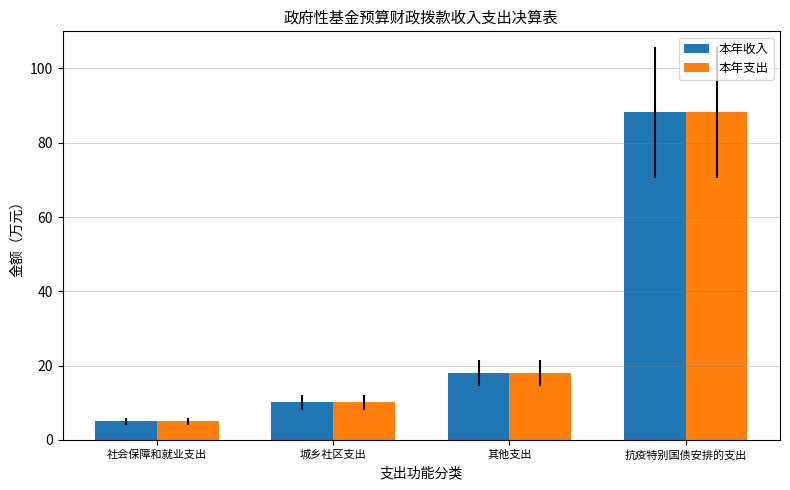

Is it true that 本年收入 equals 5.9 at 城乡社区支出?

False